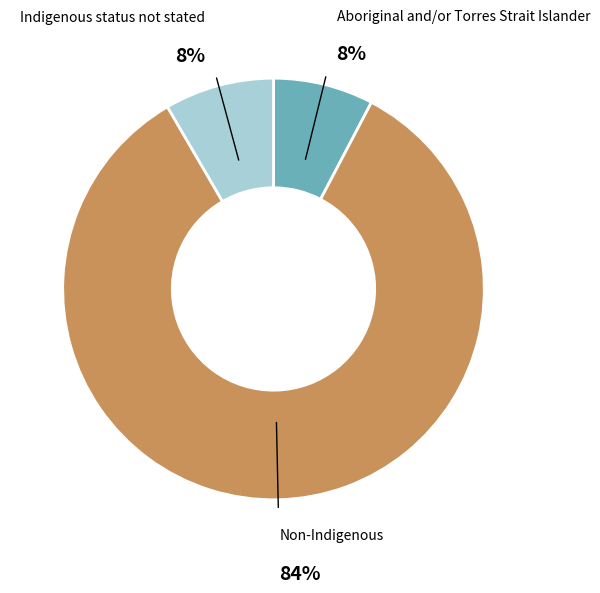

How many slices are in this pie chart?

3